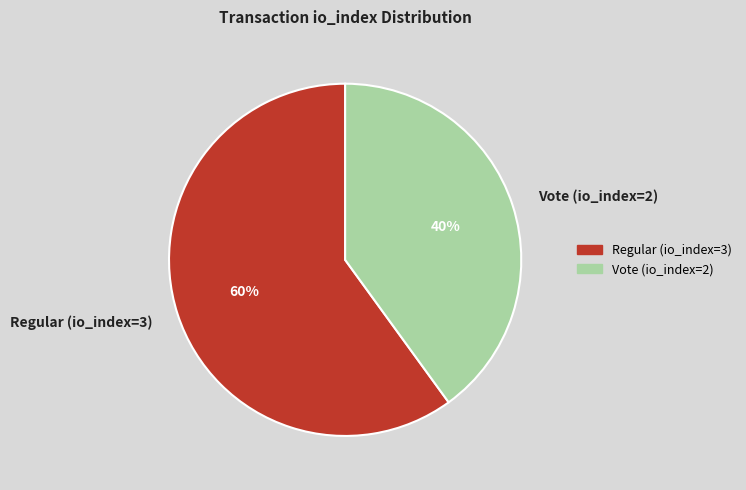

How many slices are in this pie chart?

2